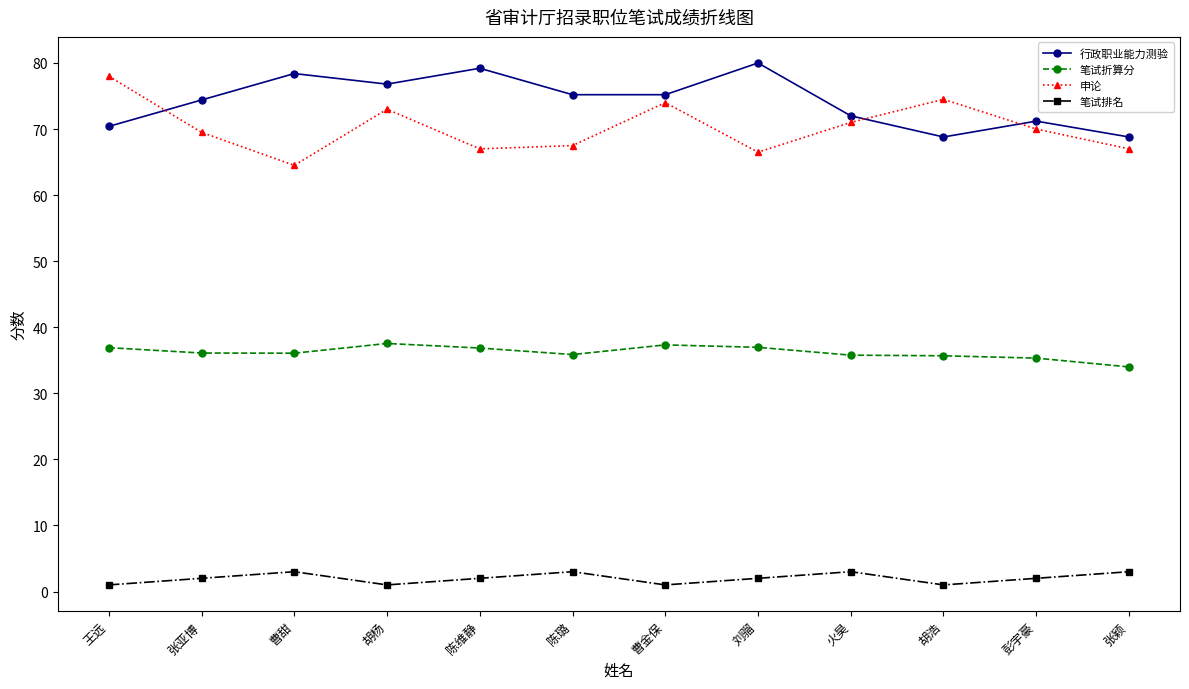

What is the average value of the 笔试排名 series?

2.0